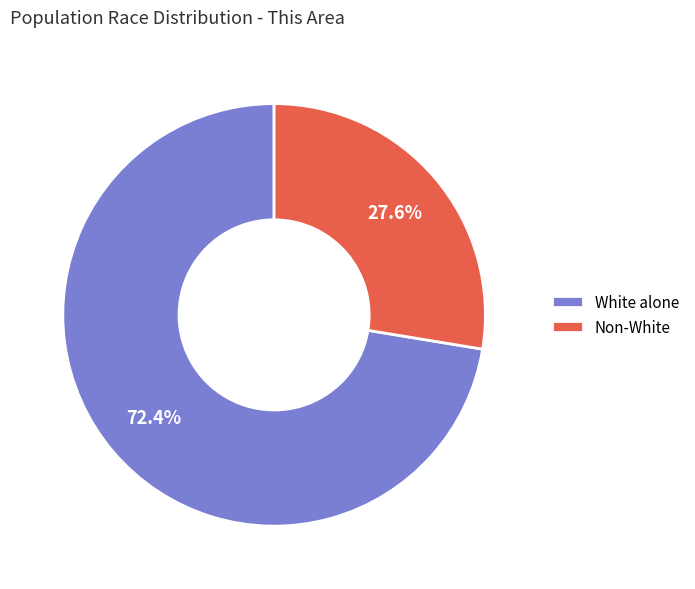

What is the total percentage of White alone and Non-White?

100.0%